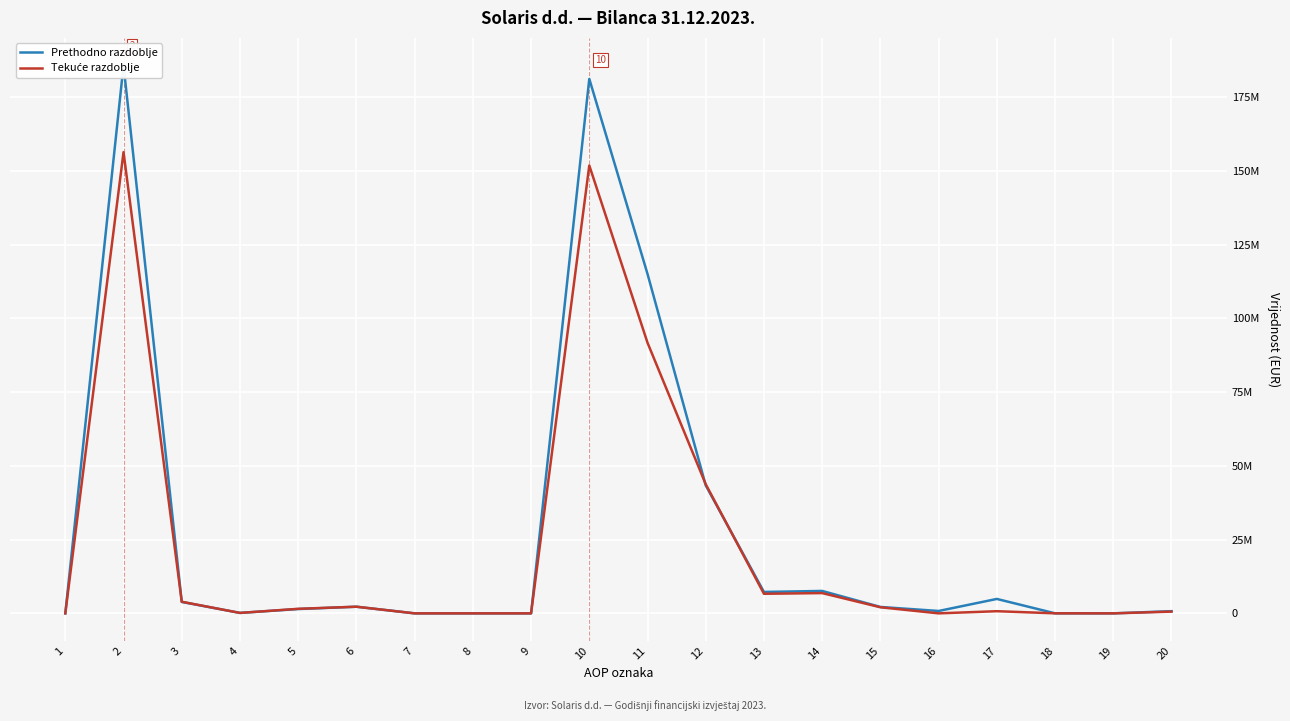

How many interior local peaks does the Prethodno razdoblje series have?

5